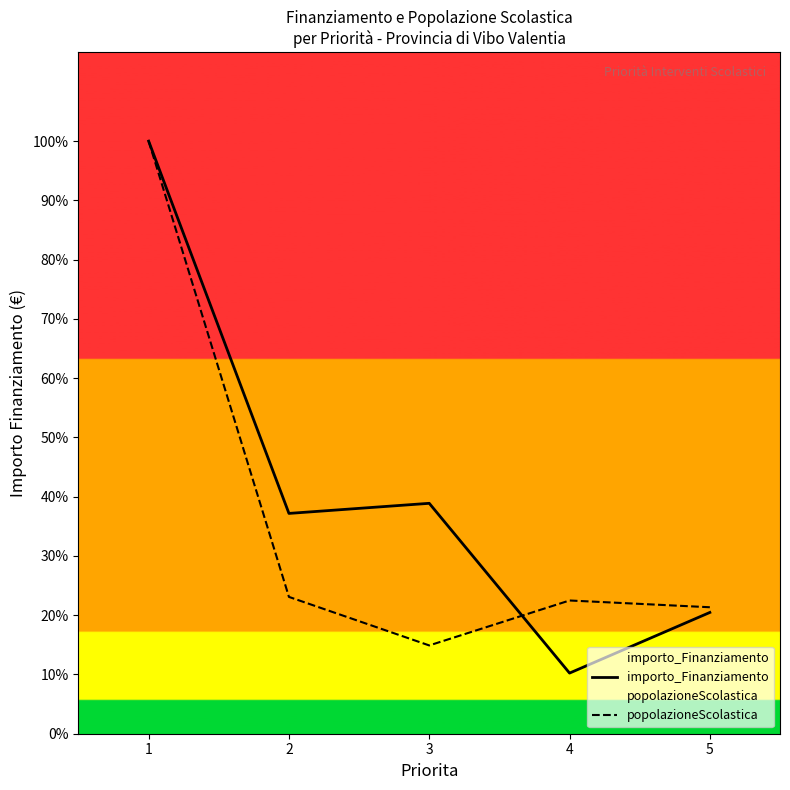

Reading right to left, list all the values displayed in this chart.

importo_Finanziamento: 5=300000.0	4=150000.0	3=570000.0	2=545000.0	1=1466000.0
popolazioneScolastica: 5=312877.9	4=329604.0	3=218424.2	2=338459.1	1=1466000.0